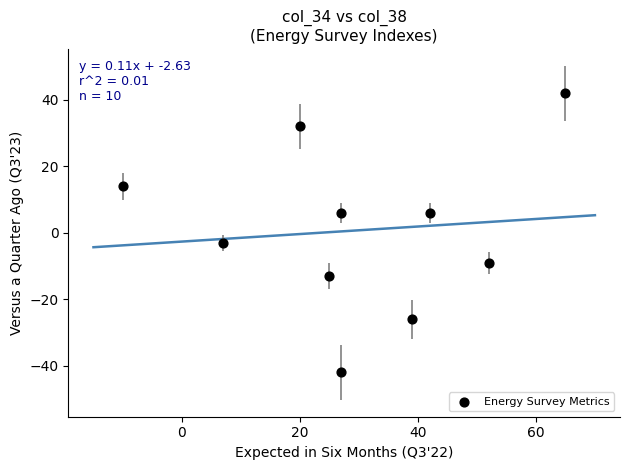

What Y value in the scatter plot is closest to 0?

-3